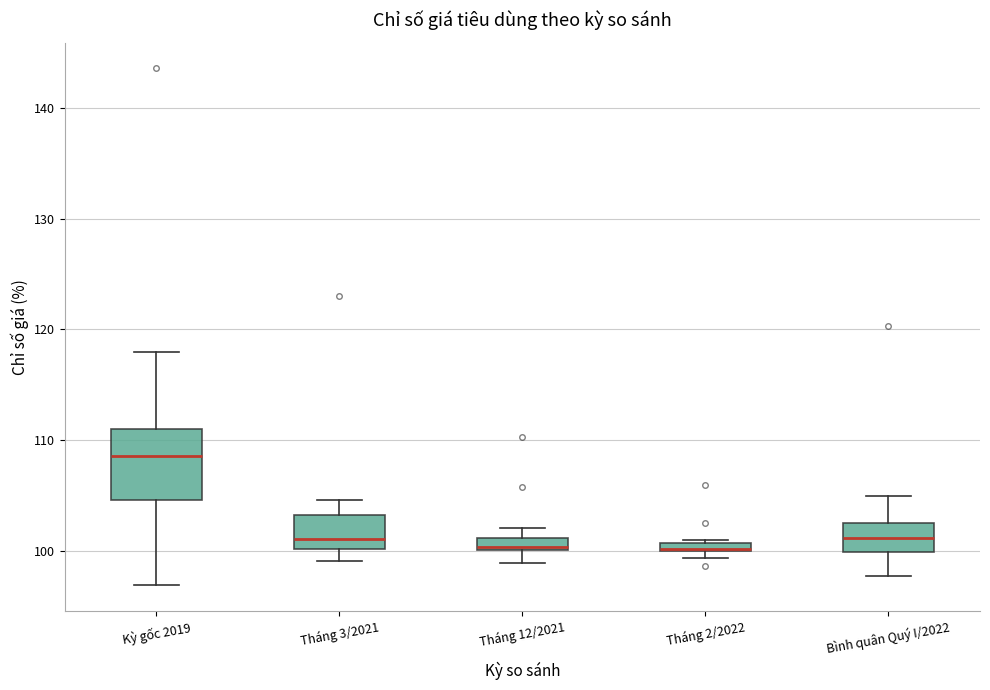

Where does the lower whisker of the box for Tháng 3/2021 end on the y-axis? The values are not printed on the chart, so give them approximately, as read against the axis.

99